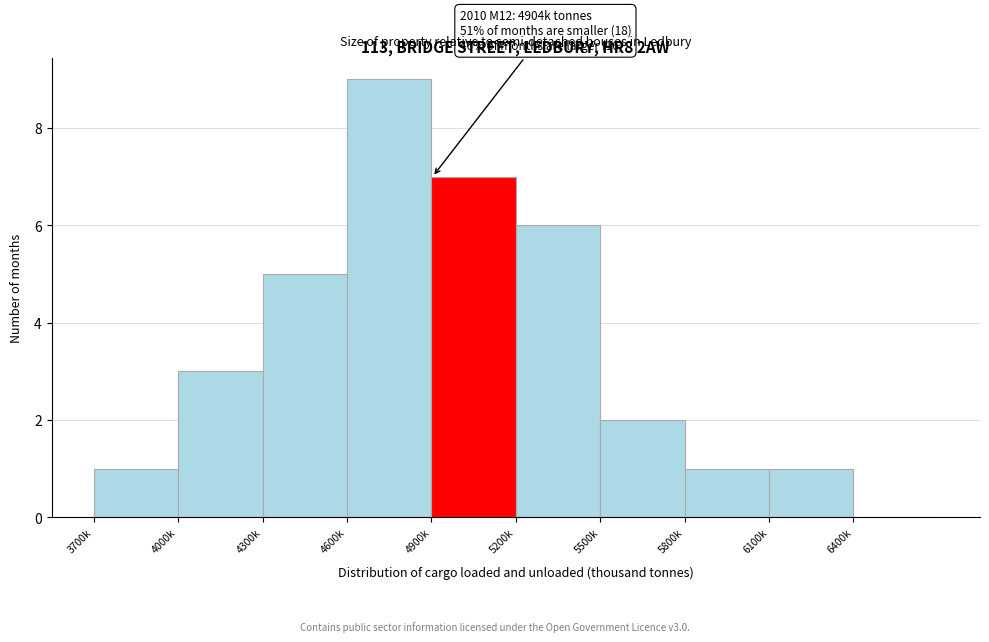

Reading left to right, what are all the values shown in this chart?

3700k=1	4000k=3	4300k=5	4600k=9	4900k=7	5200k=6	5500k=2	5800k=1	6100k=1	6400k=0